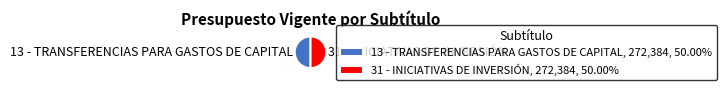

Approximately how many times larger is the value at 31 - INICIATIVAS DE INVERSIÓN, 272,384, 50.00% compared to 13 - TRANSFERENCIAS PARA GASTOS DE CAPITAL, 272,384, 50.00%?

1.0